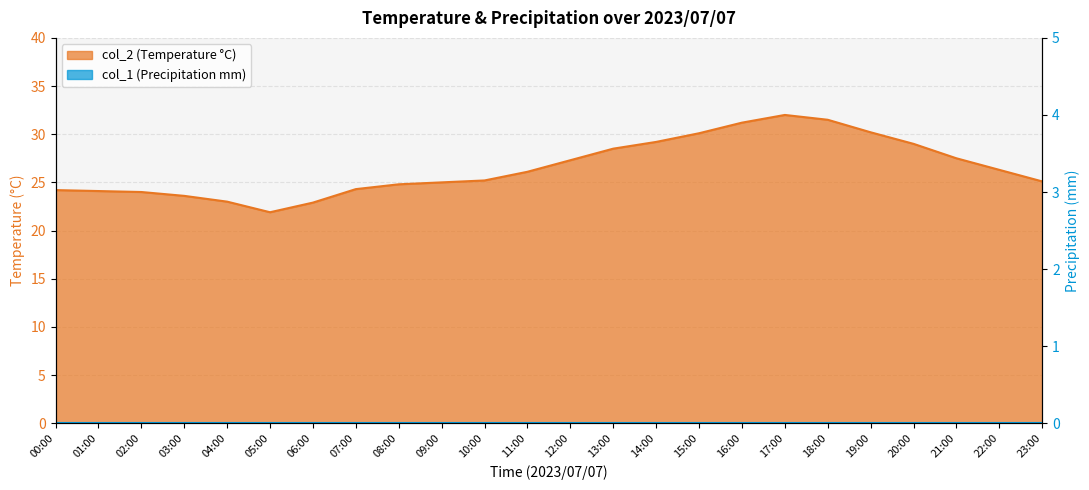

Approximately how many times larger is the value at 09:00 compared to 18:00?

0.8